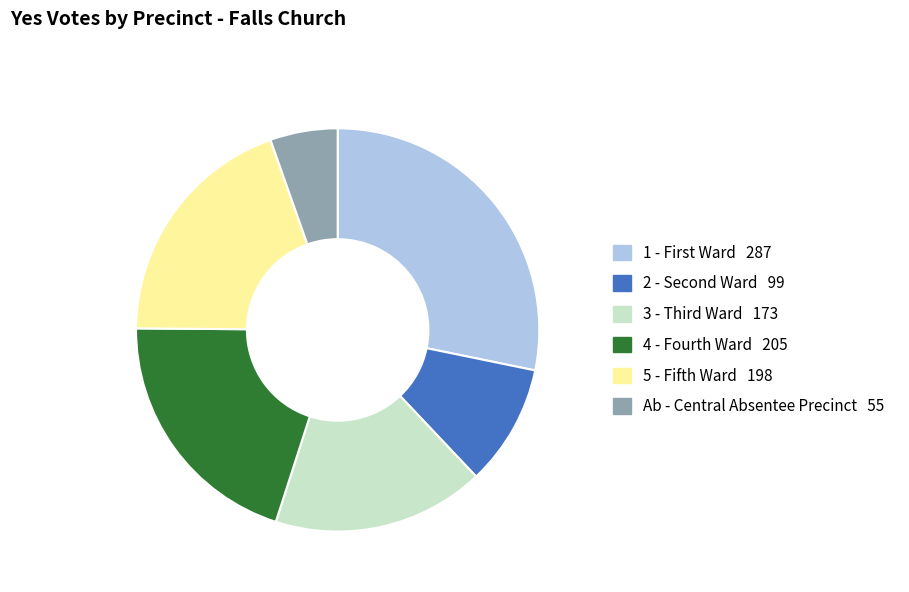

Rank the categories by value from highest to lowest.

1 - First Ward, 4 - Fourth Ward, 5 - Fifth Ward, 3 - Third Ward, 2 - Second Ward, Ab - Central Absentee Precinct